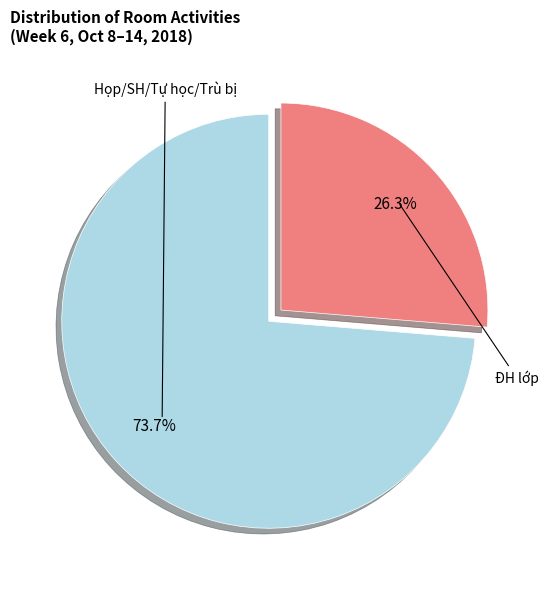

Rank the categories by value from highest to lowest.

Họp/SH/Tự học/Trù bị, ĐH lớp